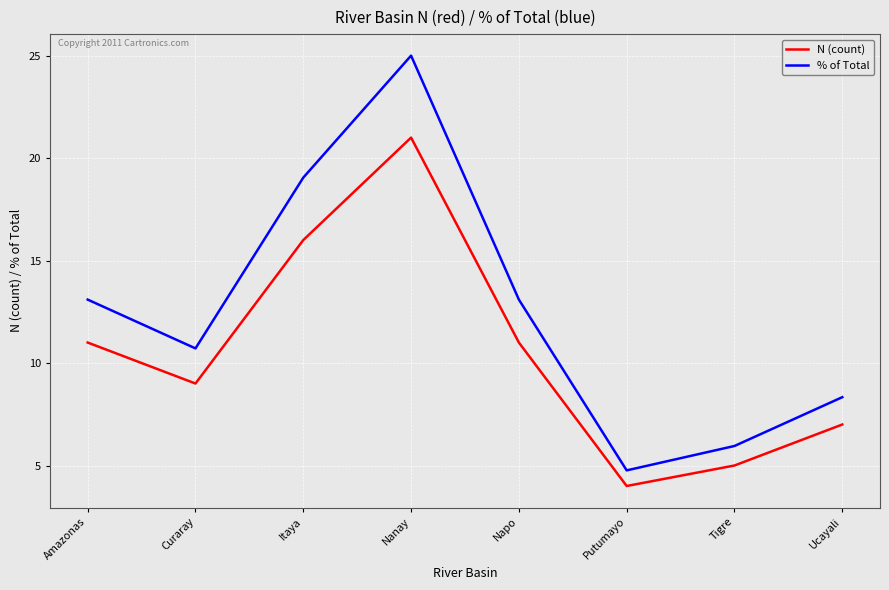

Reading right to left, extract all data points from this chart.

N (count): 7.0	5.0	4.0	11.0	21.0	16.0	9.0	11.0
% of Total: 8.3	6.0	4.8	13.1	25.0	19.0	10.7	13.1